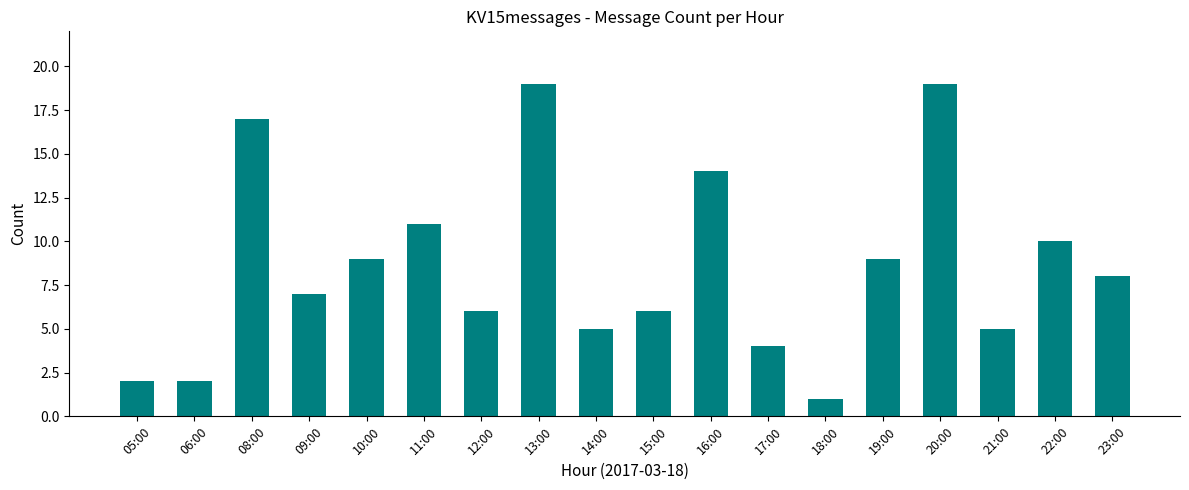

How many data points does each series have?

18